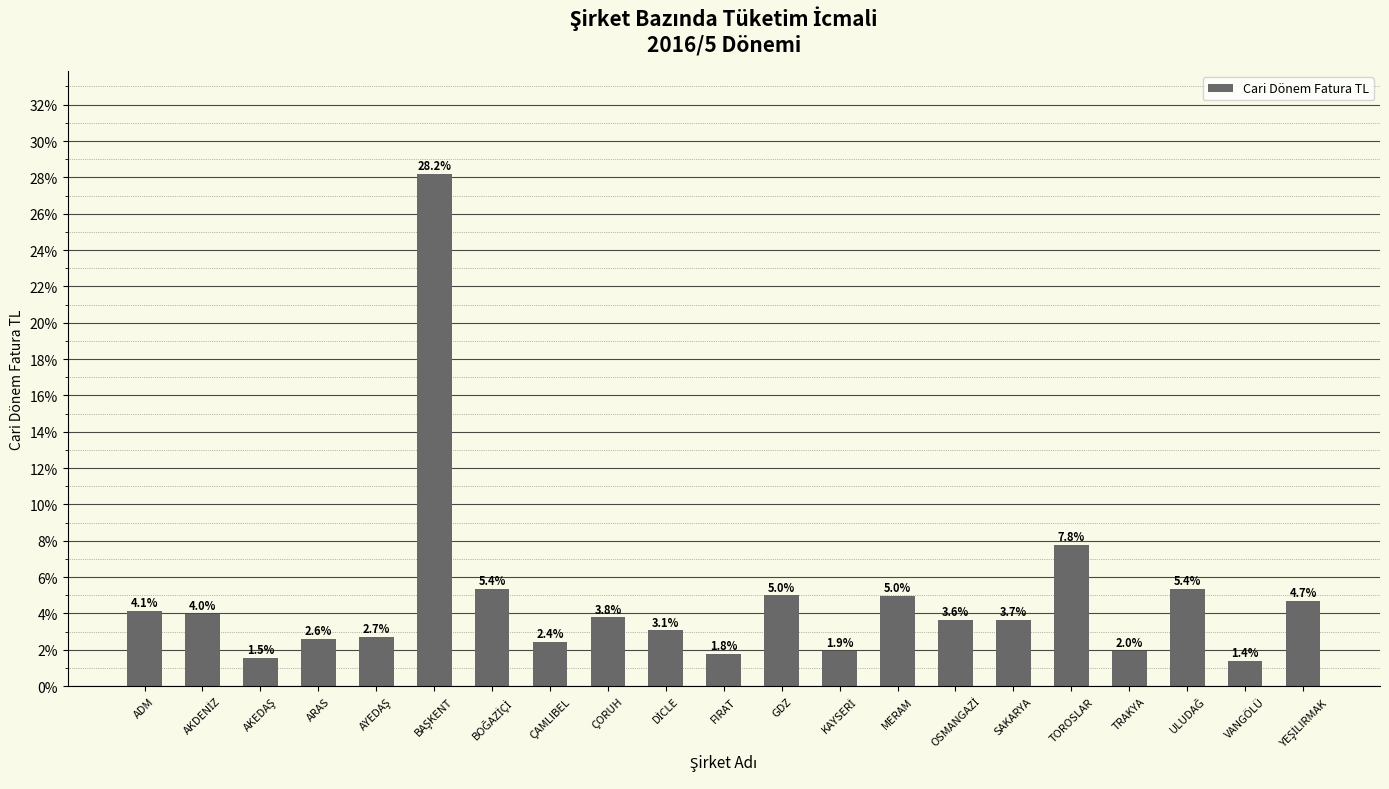

What is the difference between the second highest and minimum values?

6.4